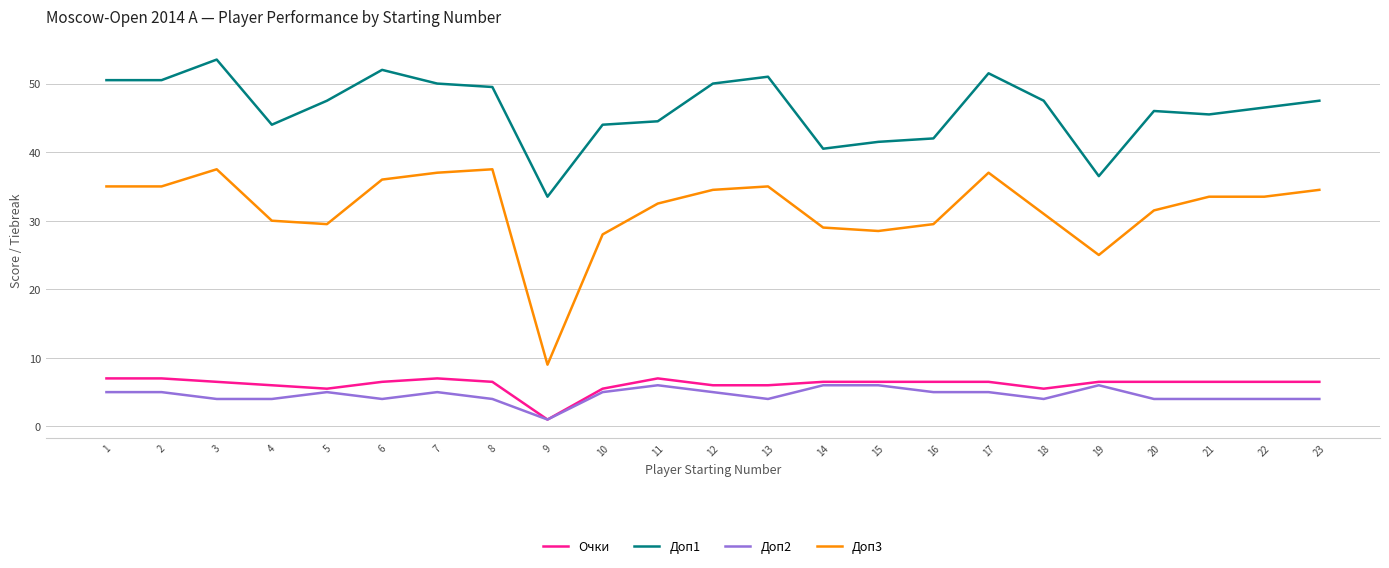

How many distinct data groups are displayed?

4